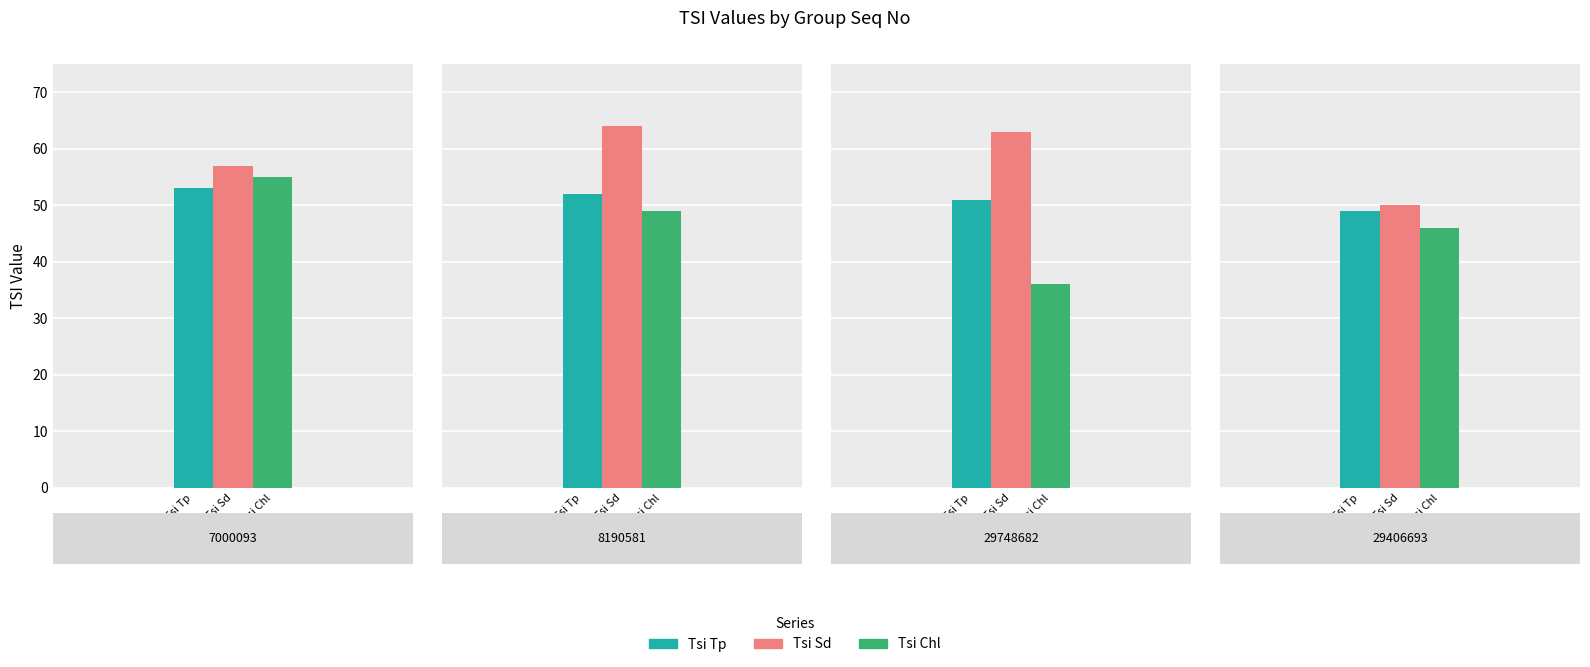

What is the value of the Tsi Chl bar at the 3rd from the left?

36